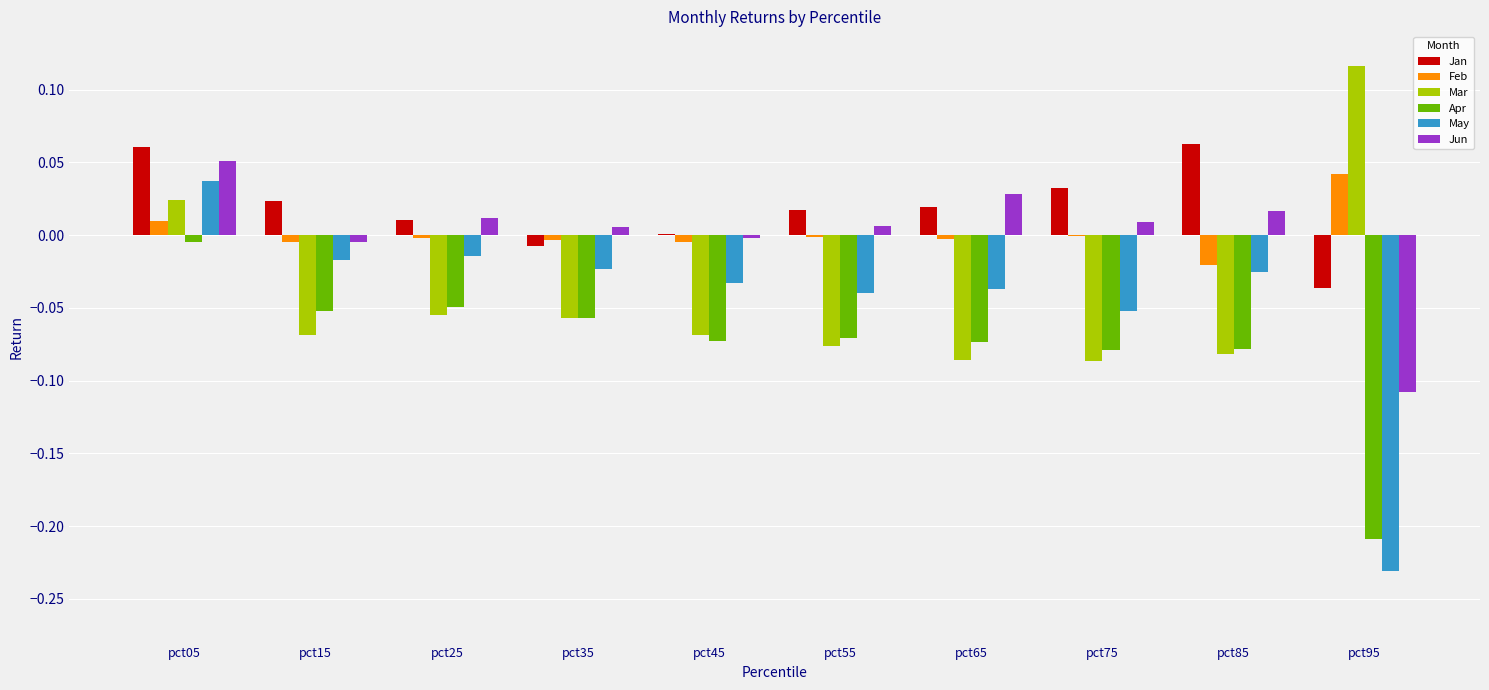

Which category has the highest value in the May series?

pct05